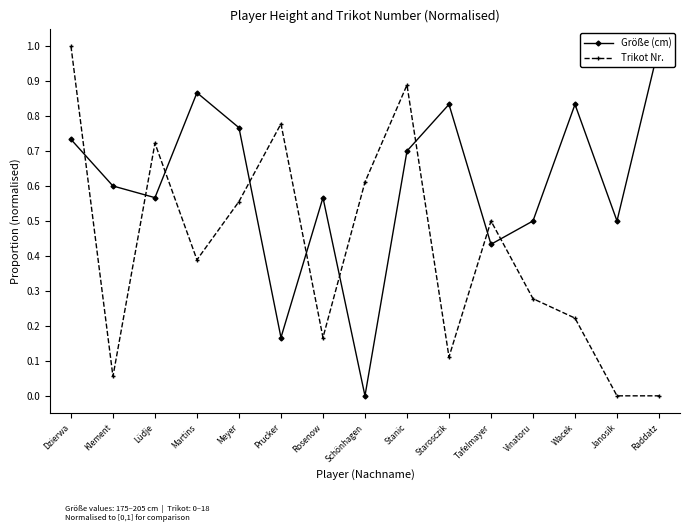

How many interior local peaks does the Größe (cm) series have?

4